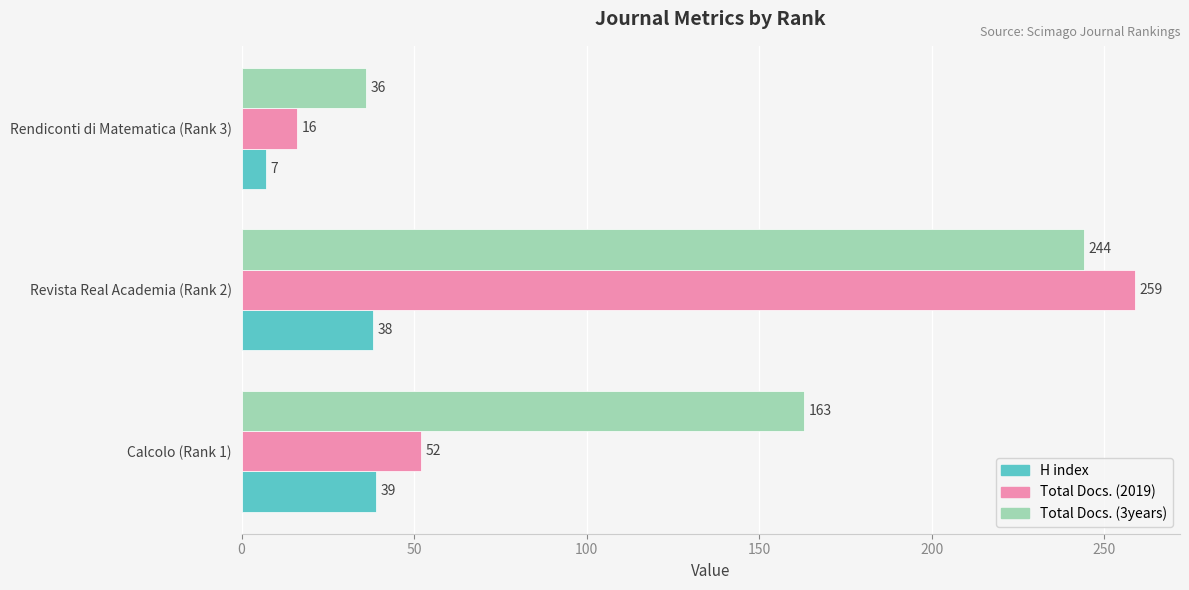

Which series has the largest total across all categories?

Total Docs. (3years)